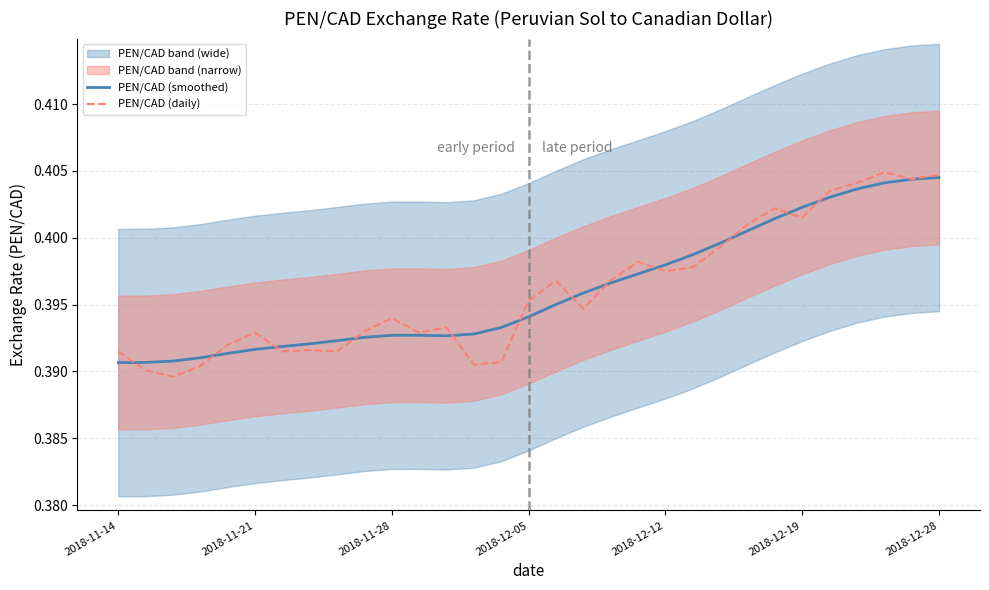

At which label is PEN/CAD (smoothed) closest to 0?

2018-11-14